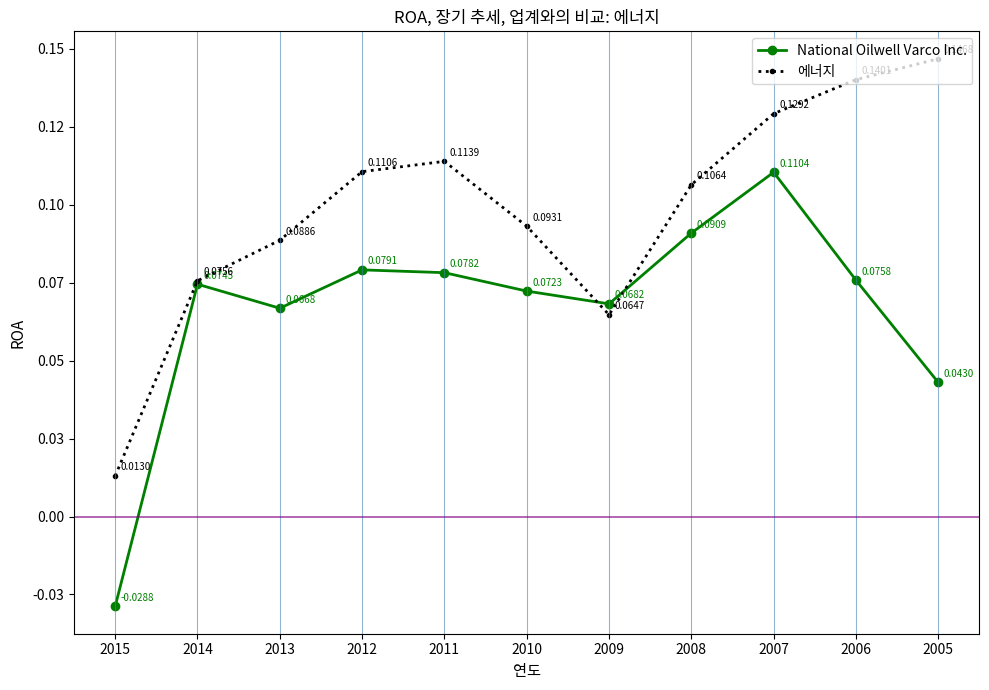

What is the sum of the National Oilwell Varco Inc. values at 2013 and 2011?

0.1